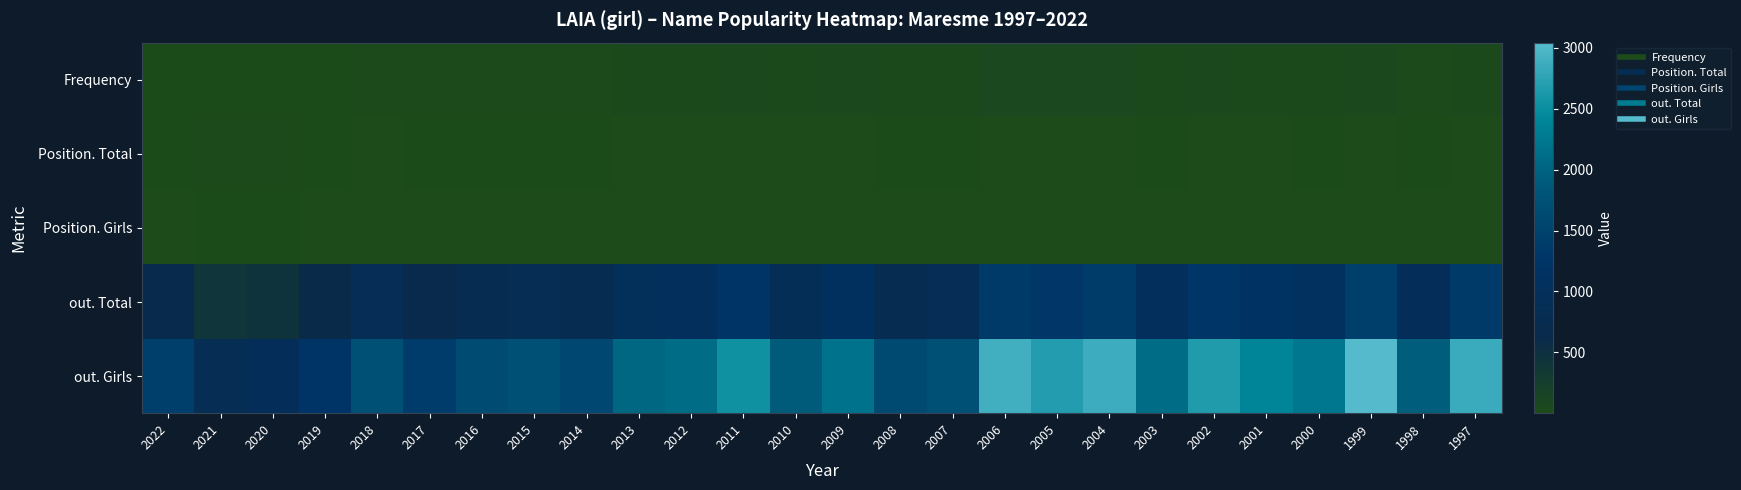

What is the maximum value shown in the chart?

3043